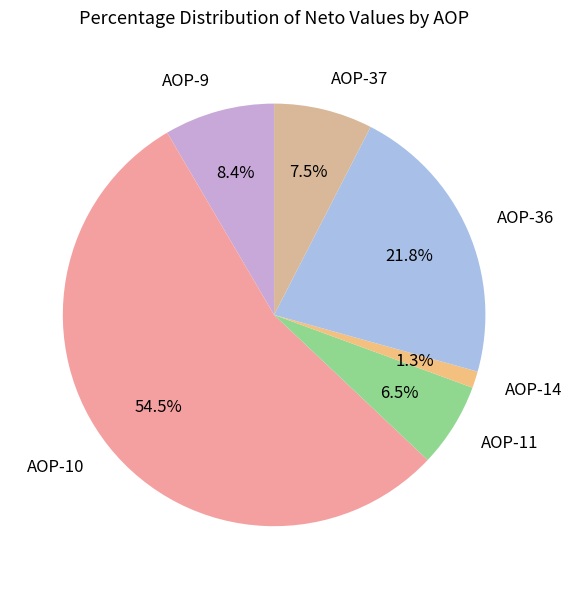

What is the majority slice?

AOP-10